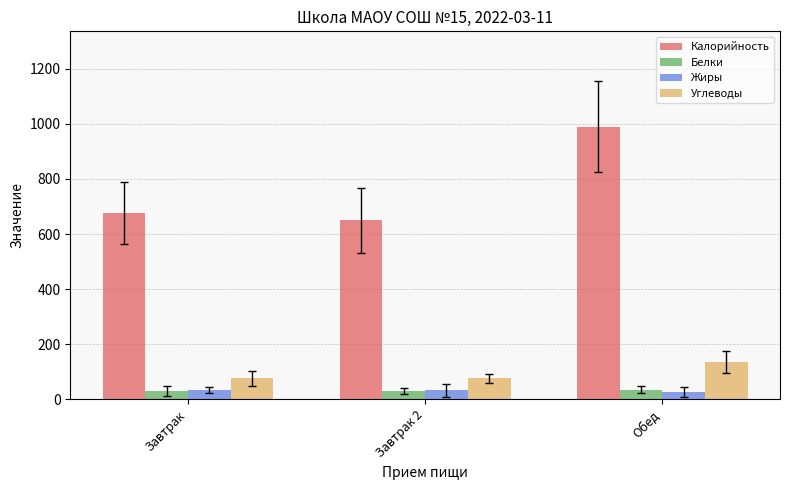

What value does the Калорийность series have at Завтрак?

676.6